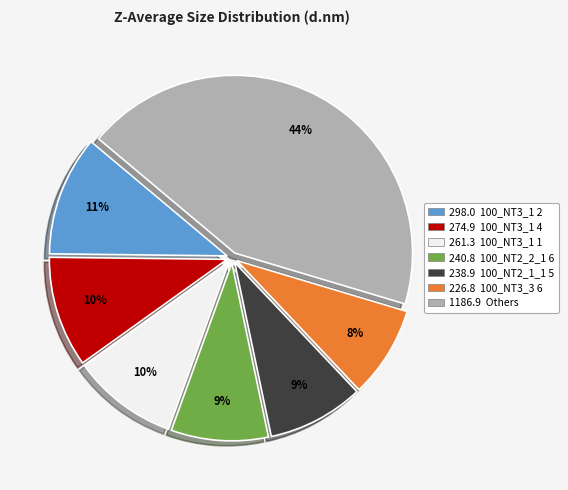

Count the number of slices in the pie.

7